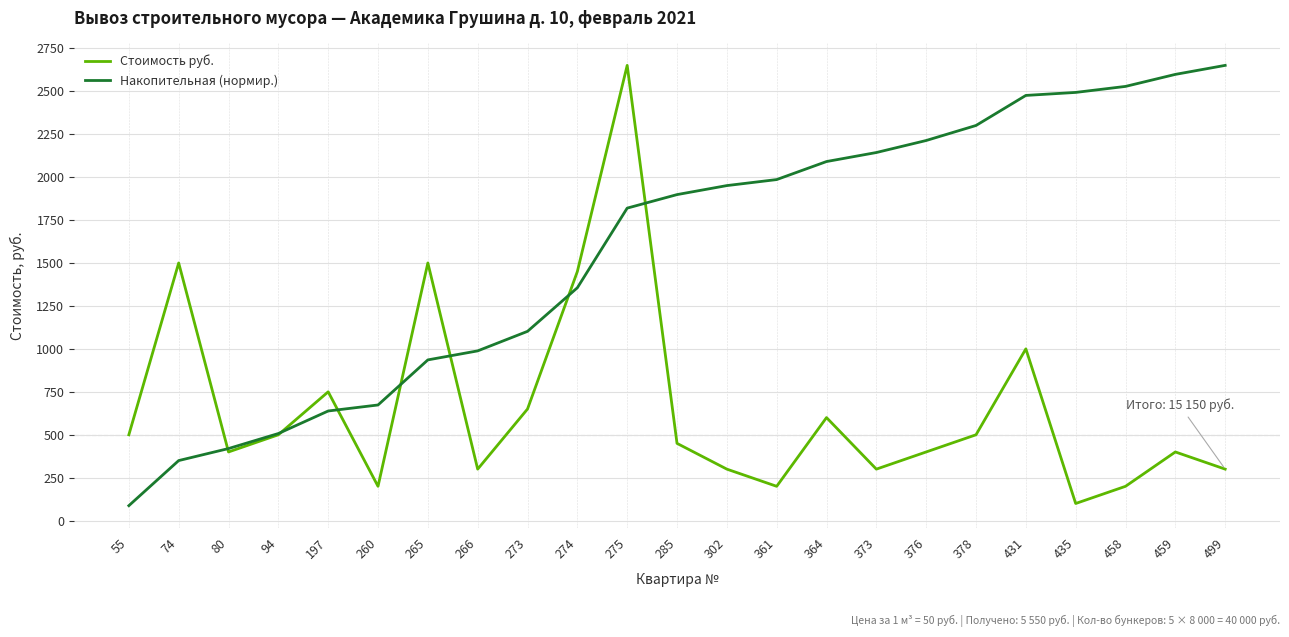

Is it true that Стоимость руб. equals 300.0 at 499?

True